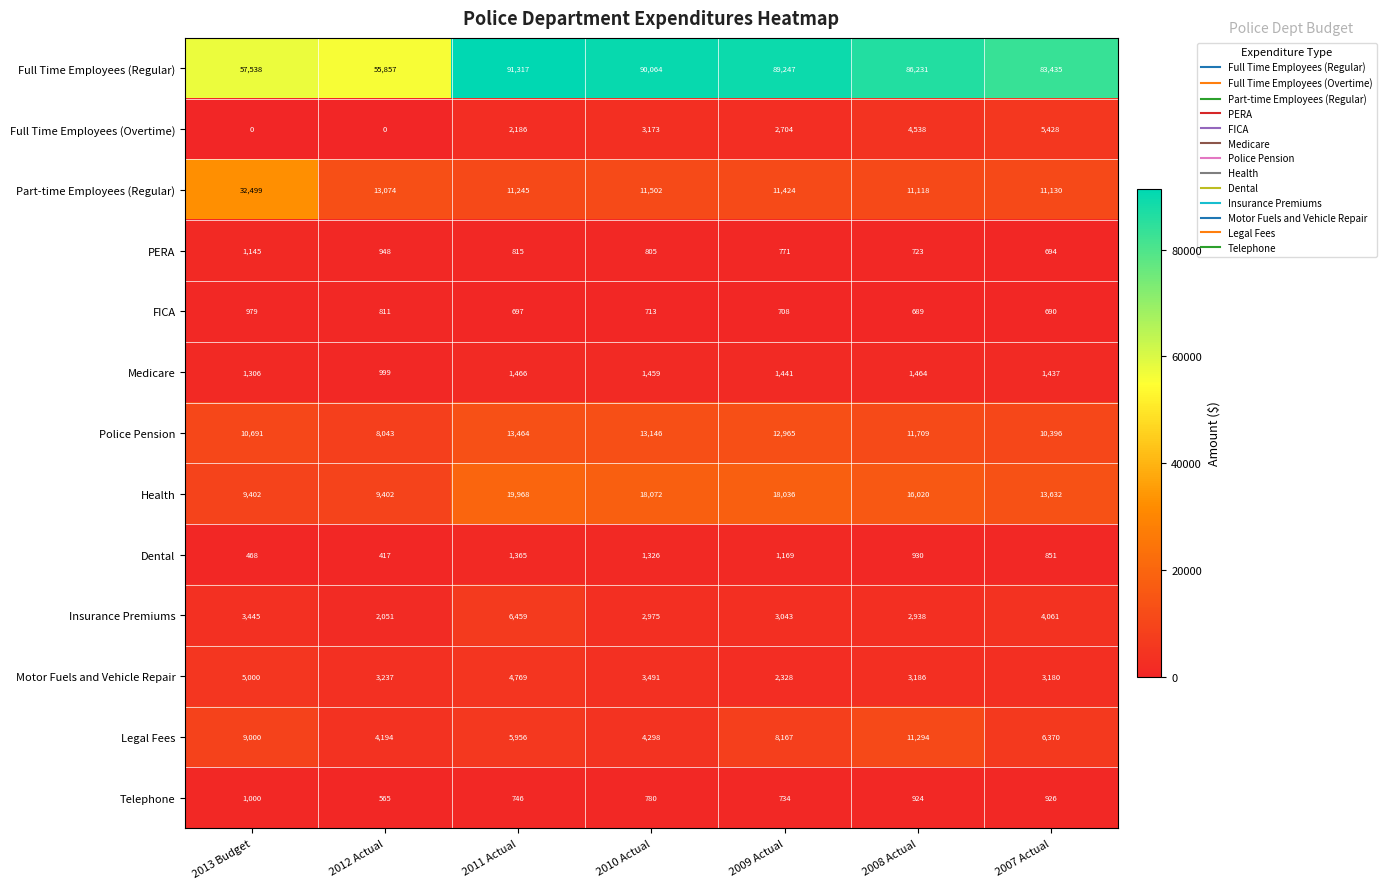

What is the difference between the maximum and minimum values in the Full Time Employees (Regular) series?

35460